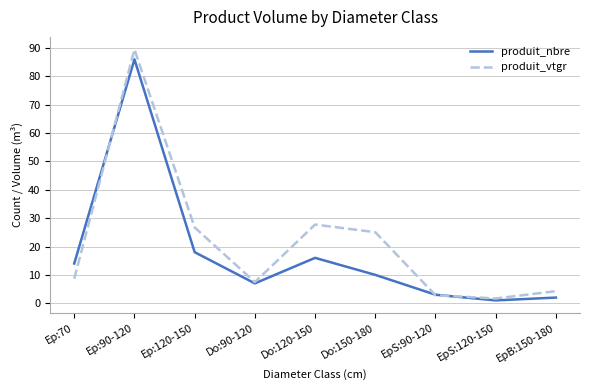

What value does the produit_nbre series have at Do:150-180?

10.0